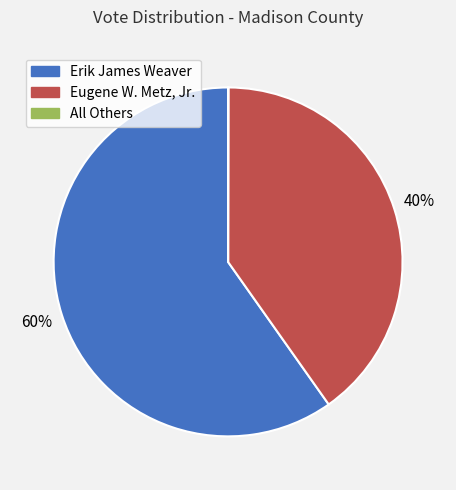

What is the ratio of the value at Eugene W. Metz, Jr. to the value at Erik James Weaver?

0.7